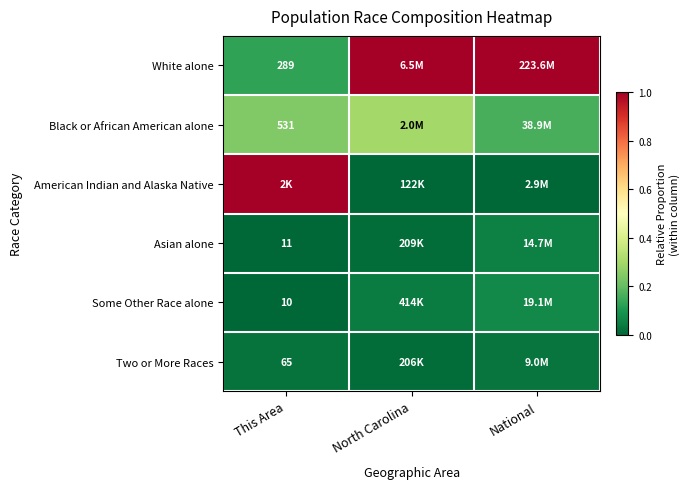

Which has a higher value, North Carolina or This Area?

North Carolina